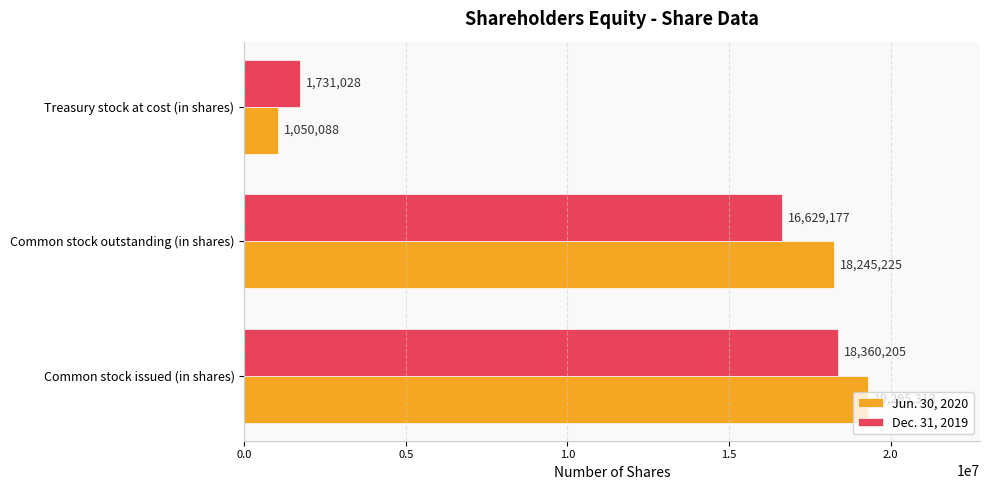

What is the average value of the Jun. 30, 2020 series?

12863542